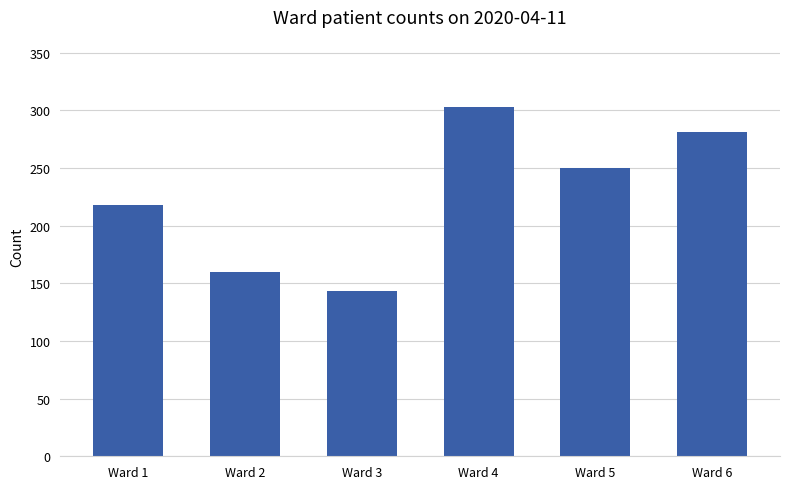

How many data points are less than 250?

3